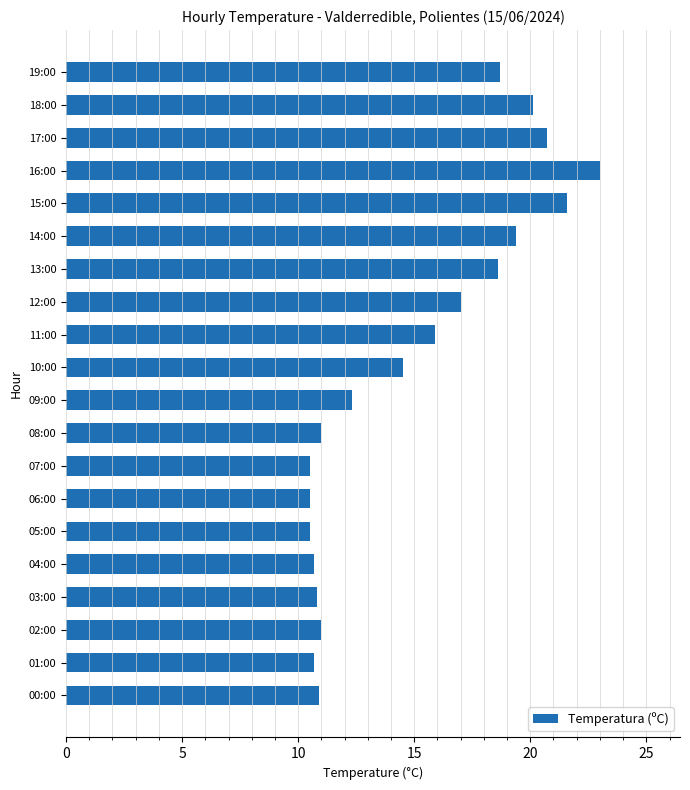

What is the ratio of the value at 19:00 to the value at 01:00?

1.7